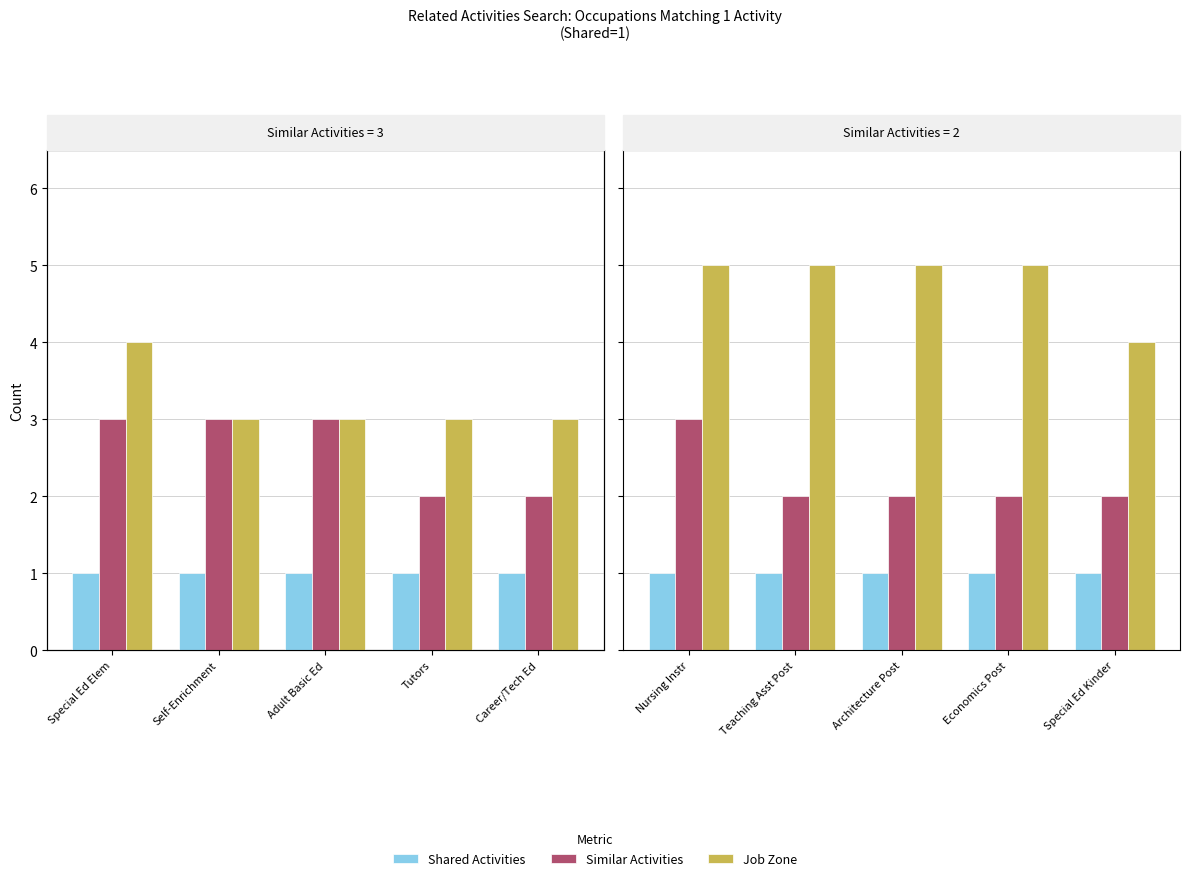

What is the minimum value for Shared Activities?

1